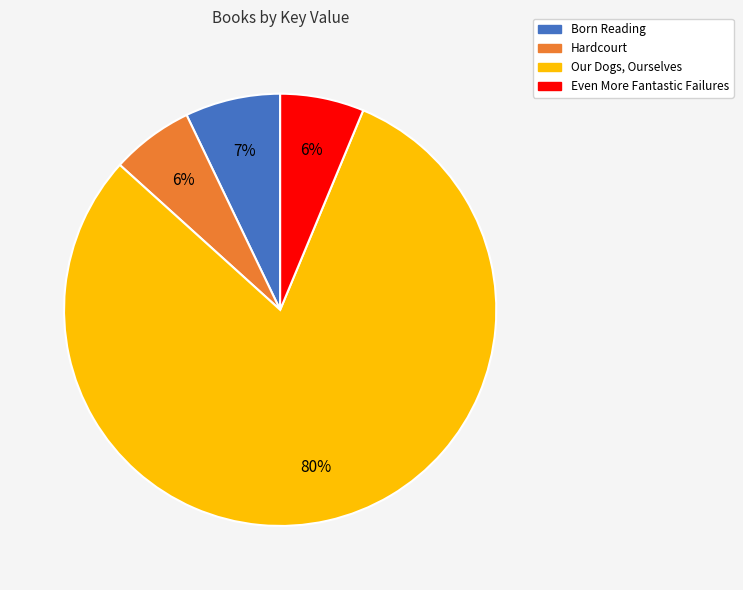

Do Even More Fantastic Failures and Hardcourt together represent more than half of the pie?

No